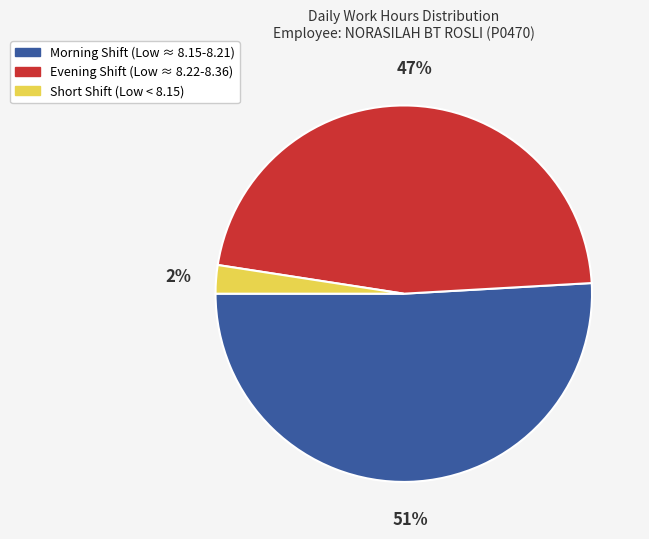

Is it true that Evening Shift (Low ≈ 8.22-8.36) is 47% of the pie?

True